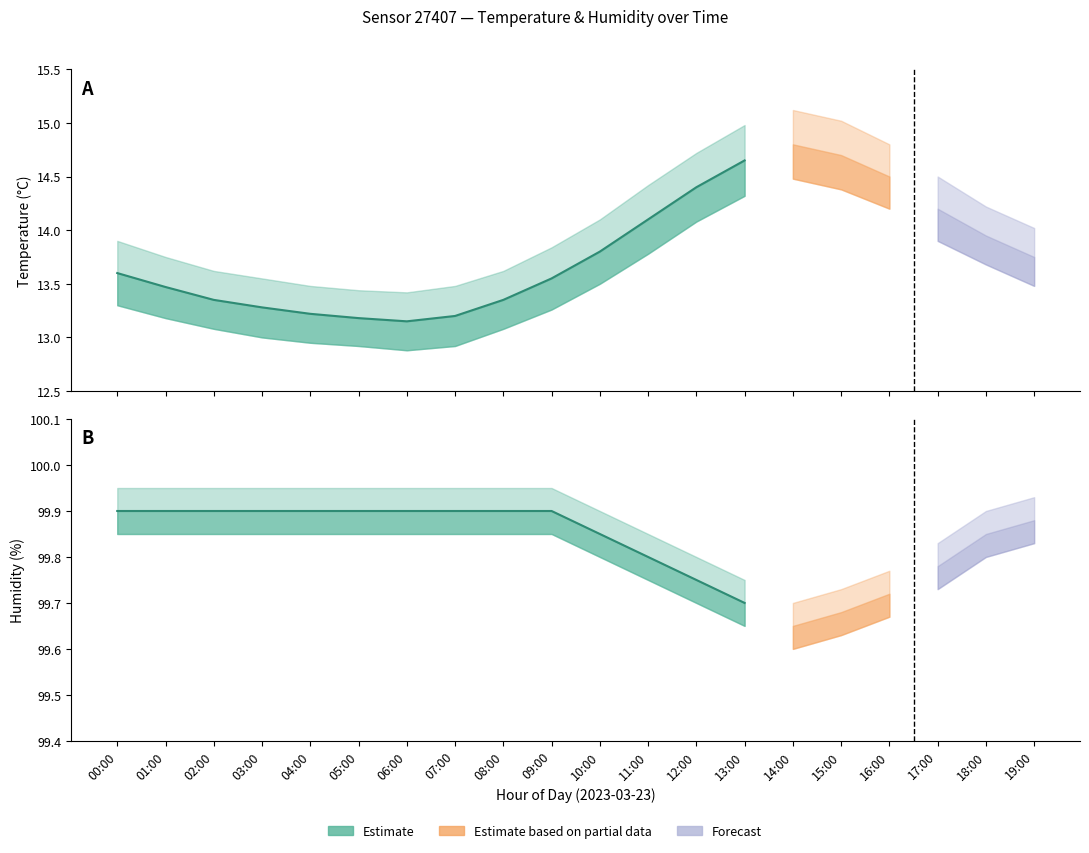

What is the sum of all temperature_lower values?

270.4